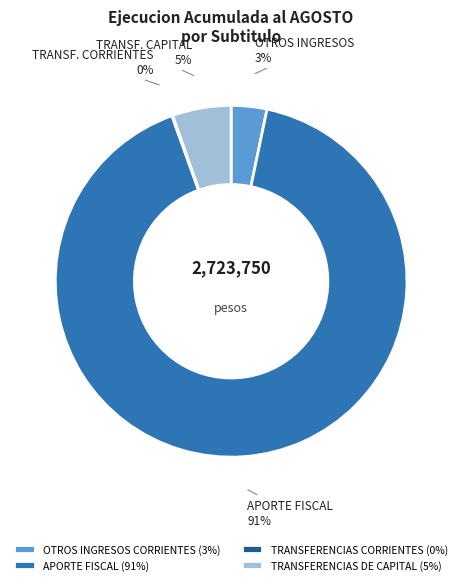

Approximately how many times larger is the value at OTROS INGRESOS CORRIENTES (3%) compared to TRANSFERENCIAS DE CAPITAL (5%)?

0.6